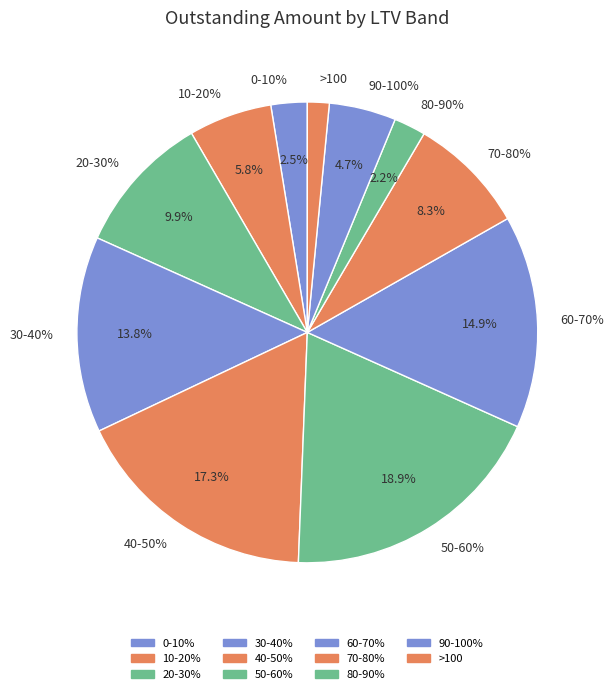

What is the ratio of the value at >100 to the value at 10-20%?

0.3